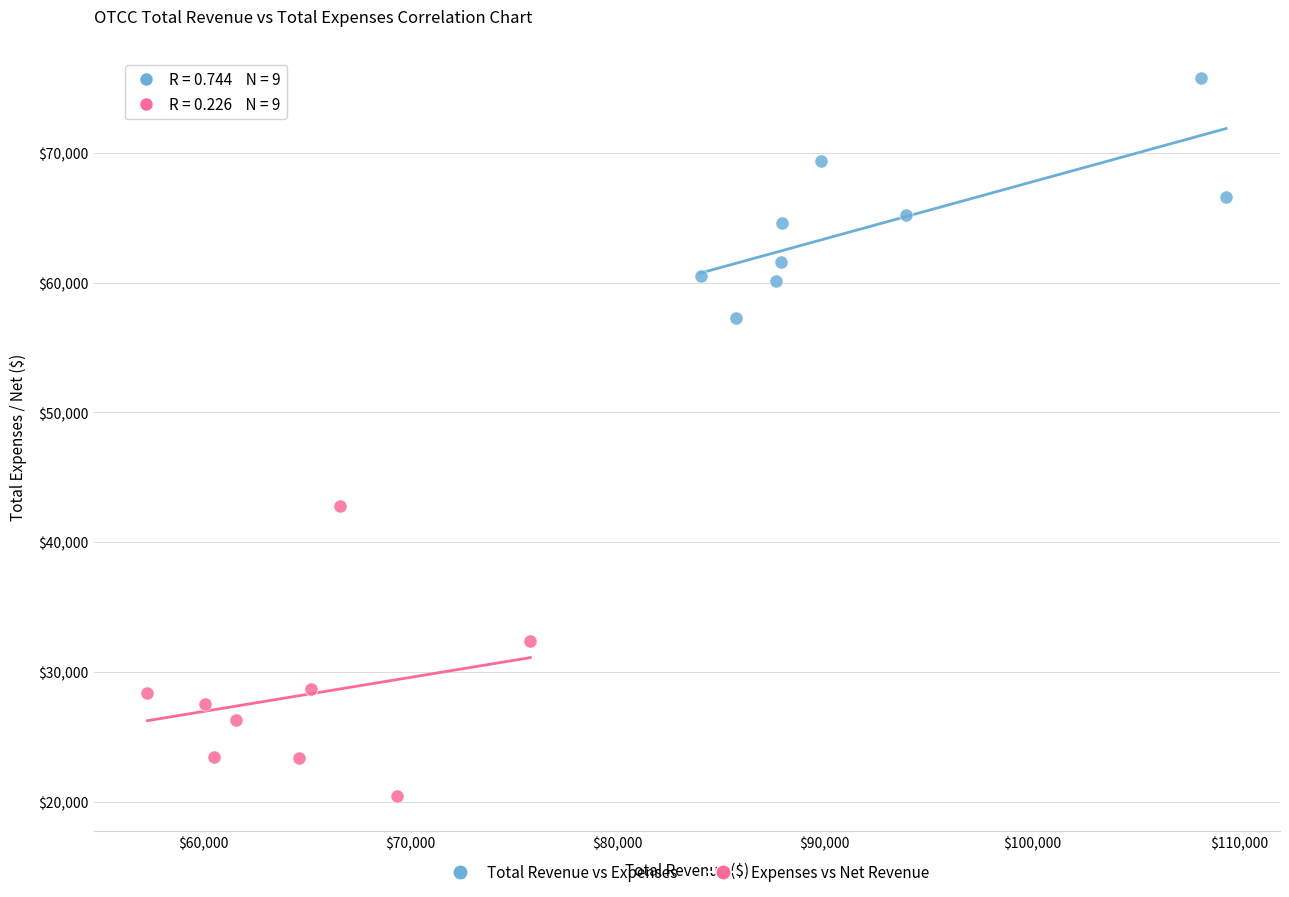

Which series has the largest Y range (max minus min)?

Expenses vs Net Revenue